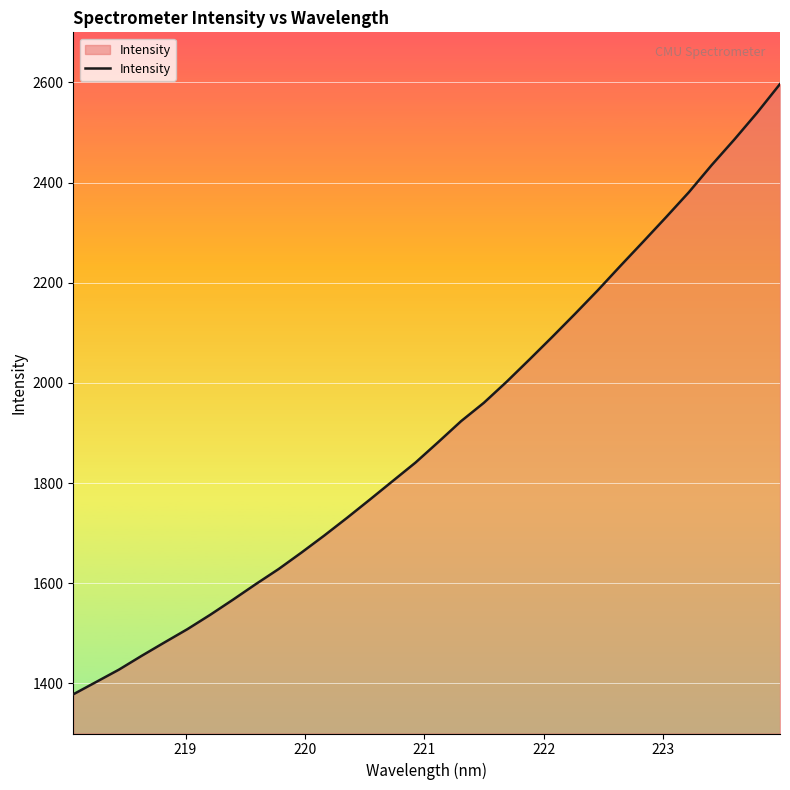

What is the difference between the second highest and second lowest values?

1137.0